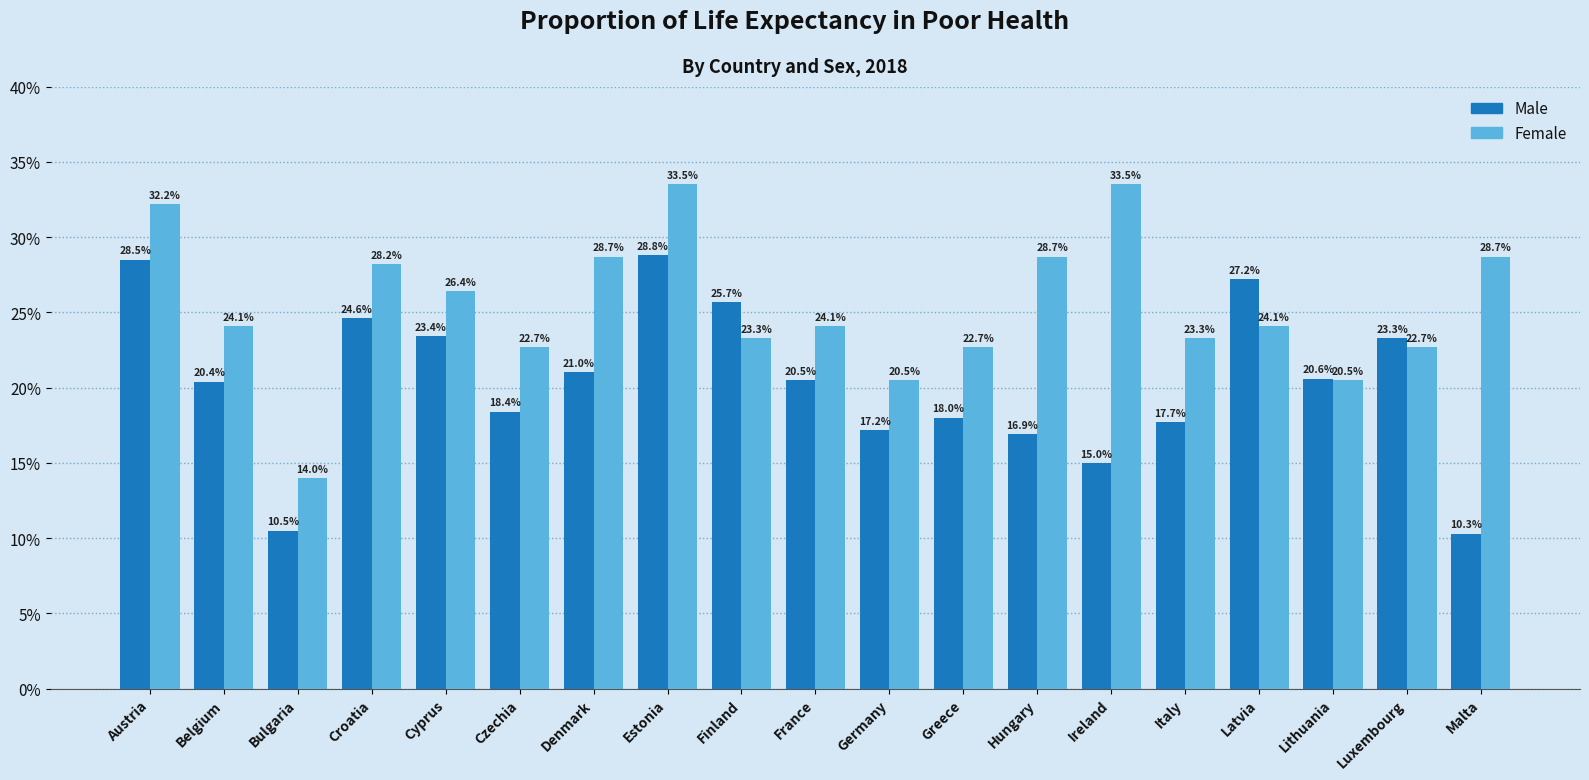

What are all the series names shown in the legend?

Male, Female